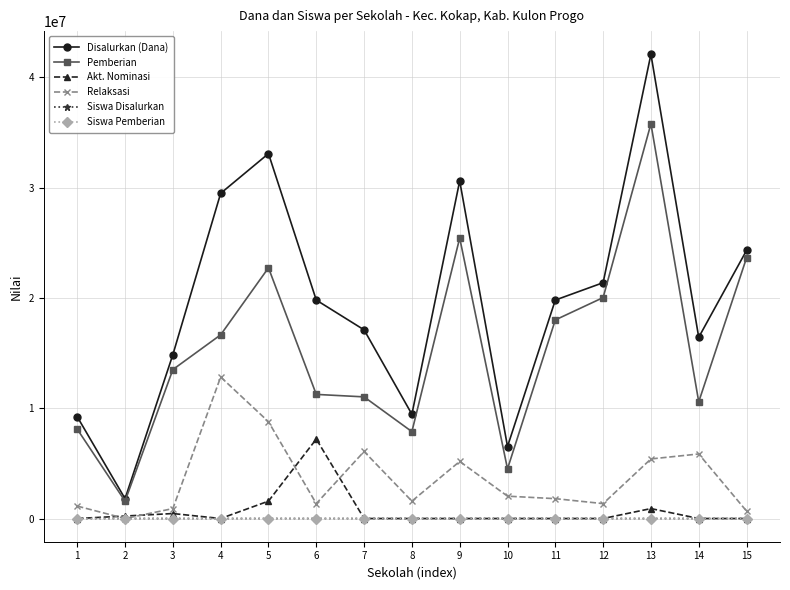

What is the value of the Pemberian point at the 5th from the left?

22725000